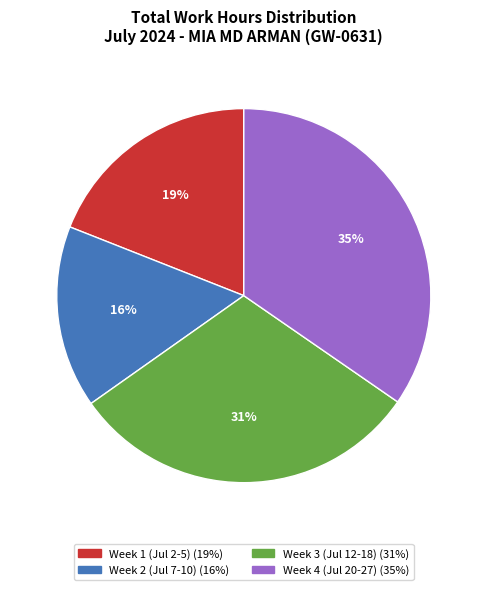

To the nearest percent, what is the average slice percentage?

25%